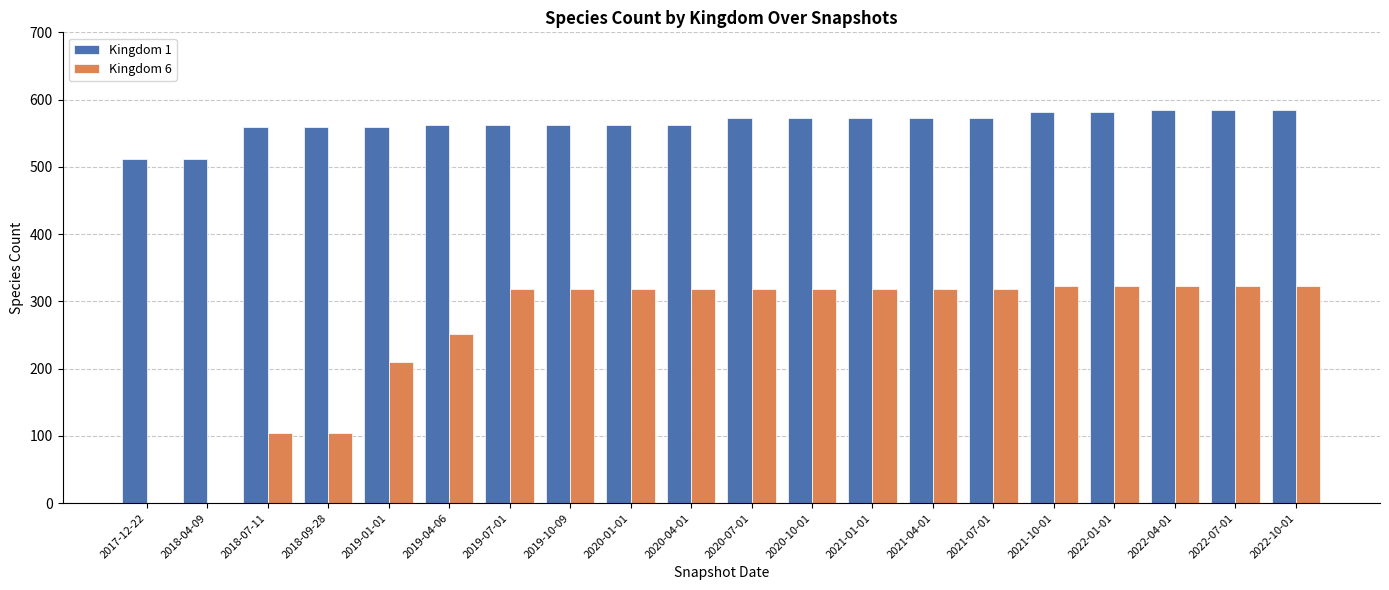

How many distinct data groups are displayed?

2